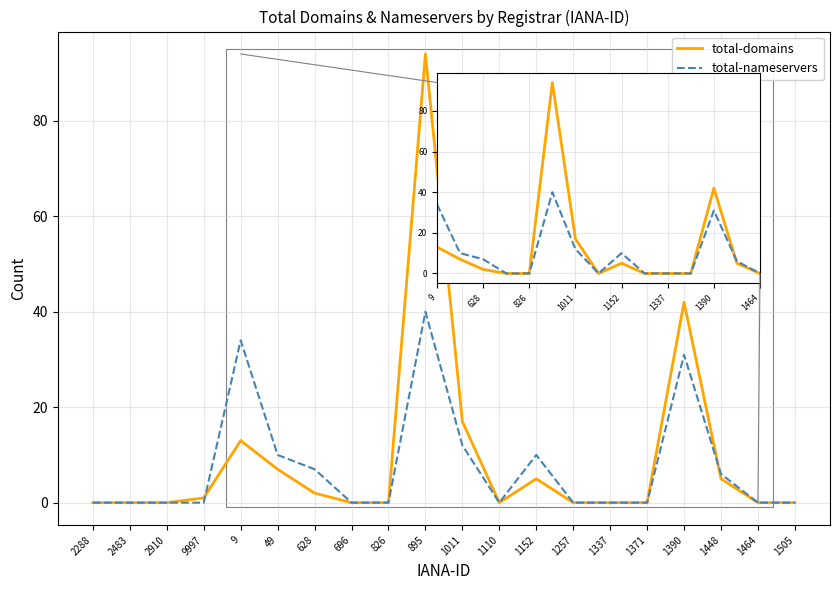

Between 9997 and 696, which is larger?

9997